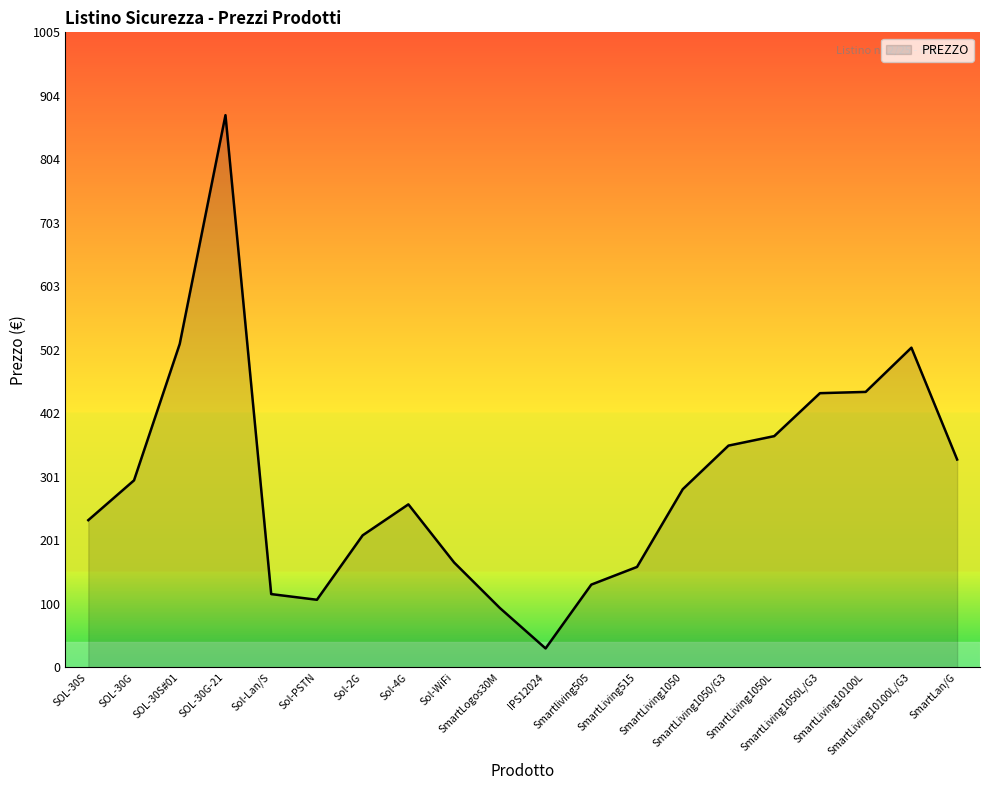

Which label corresponds to the smallest value in the chart?

IPS12024